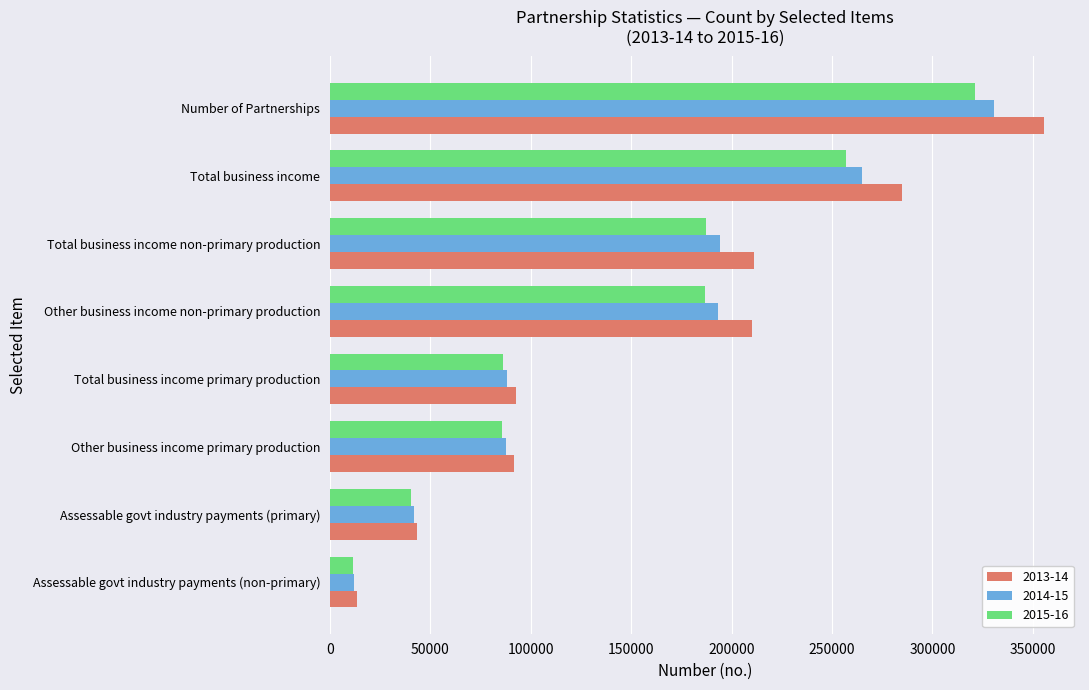

Which series changed the most between Other business income non-primary production and Total business income?

2013-14